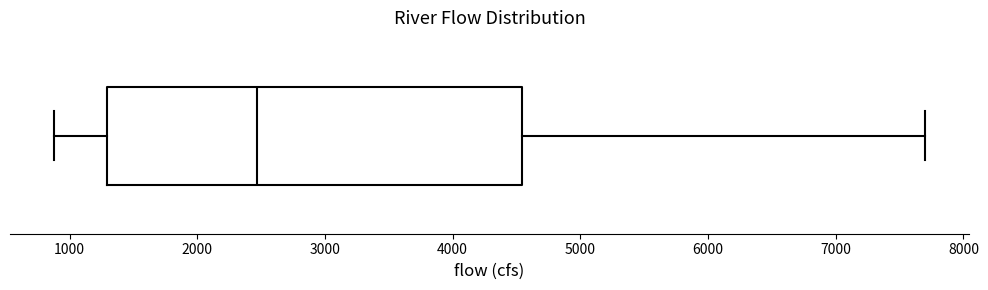

Transcribe this box plot: give where the median line is, the range the box spans, and where the two whiskers end, as read against the x-axis. The values are not printed on the chart, so give them approximately, as read against the axis.

median 2500, box 1300 to 4500, whiskers 900 to 7700